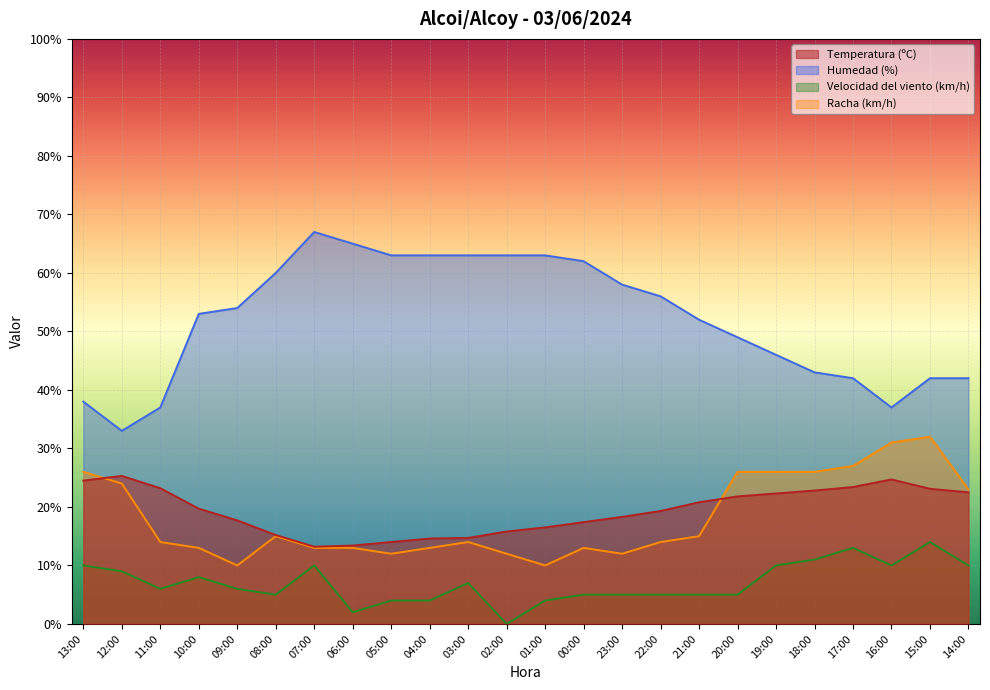

What is the total value across all series at 06:00?

93.4